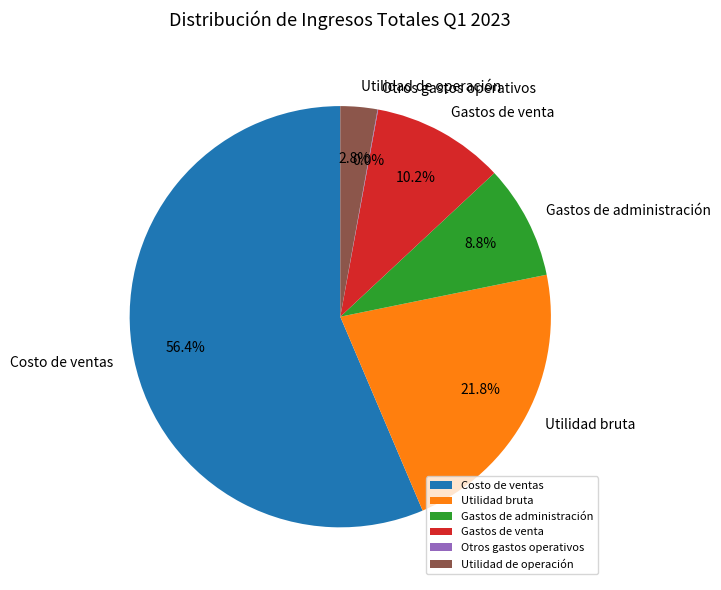

How much of the chart is everything except Utilidad bruta?

78.2%